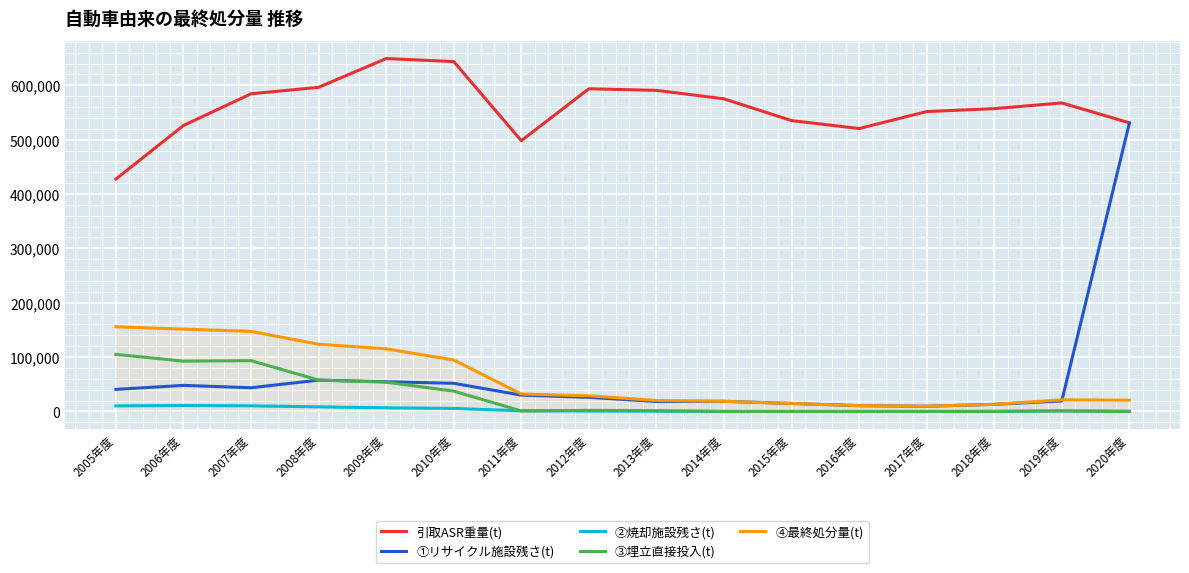

What is the maximum value for ④最終処分量(t)?

155815